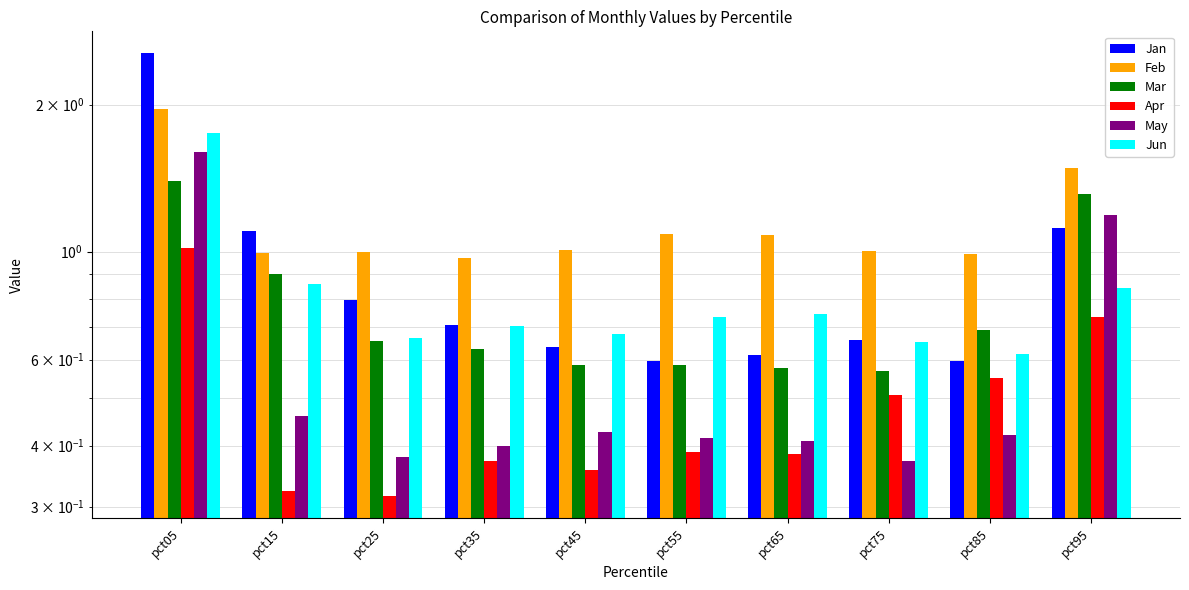

At which label is Mar closest to 0?

pct75